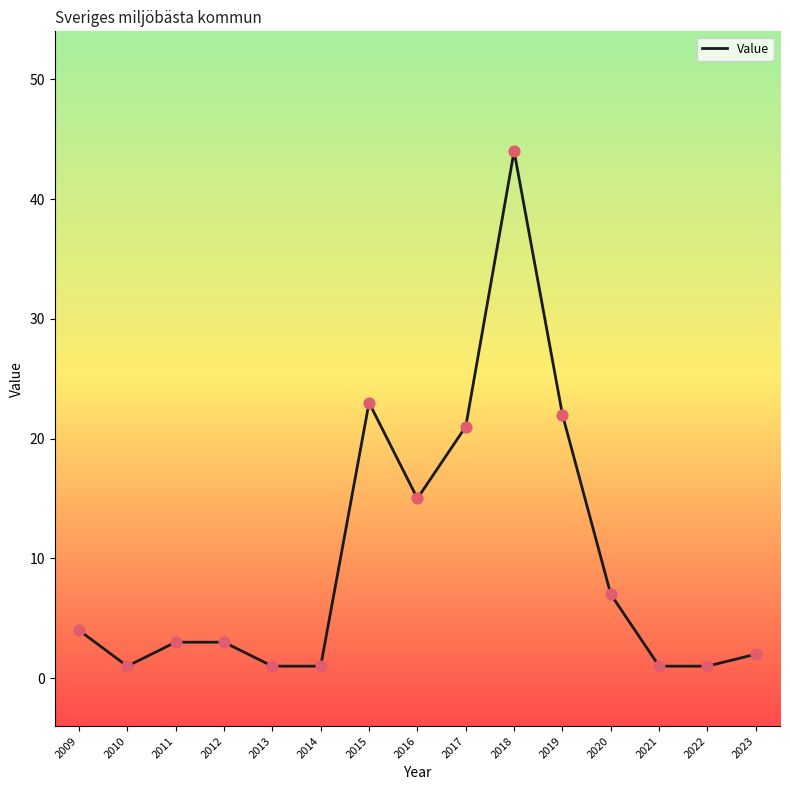

What is the change in value from 2013 to 2018?

+43